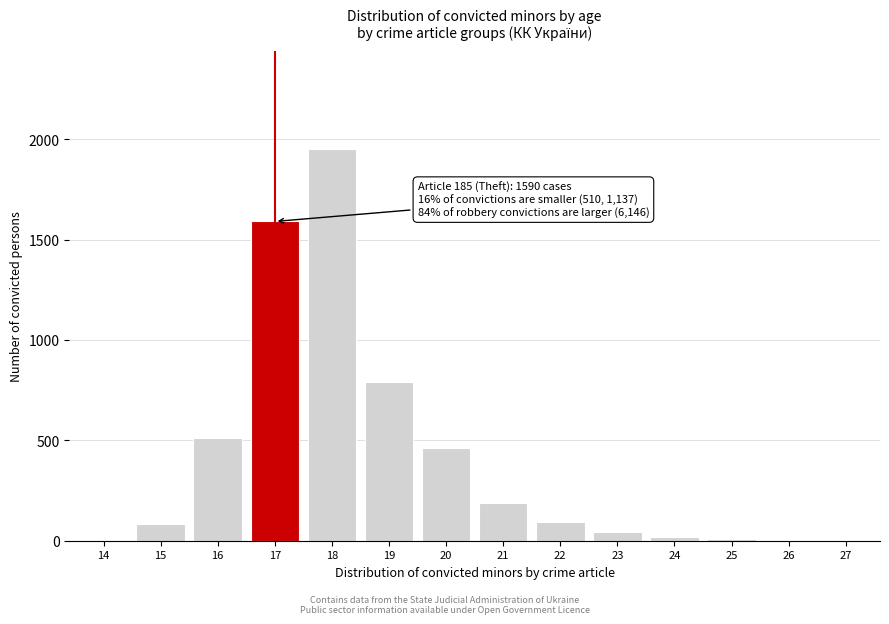

What is the maximum value shown in the chart?

1950